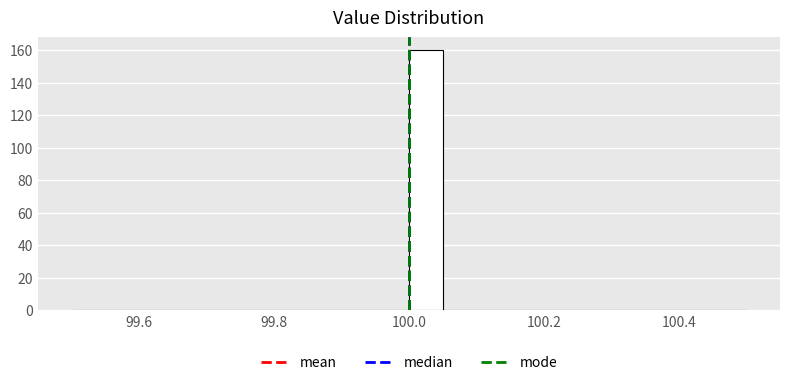

Around what value on the x-axis is the tallest bar? Give the approximate position of its centre, as read against the axis.

100.02